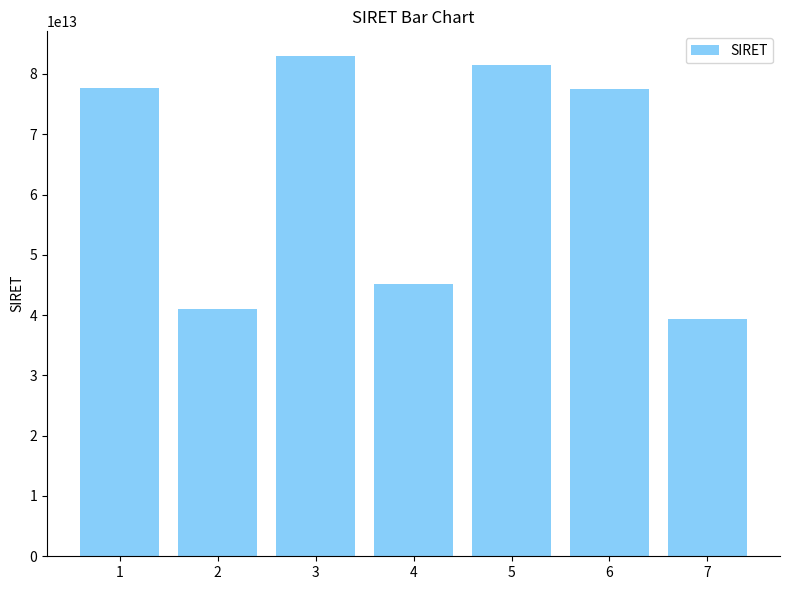

What is the ratio of the value at 1 to the value at 7?

2.0